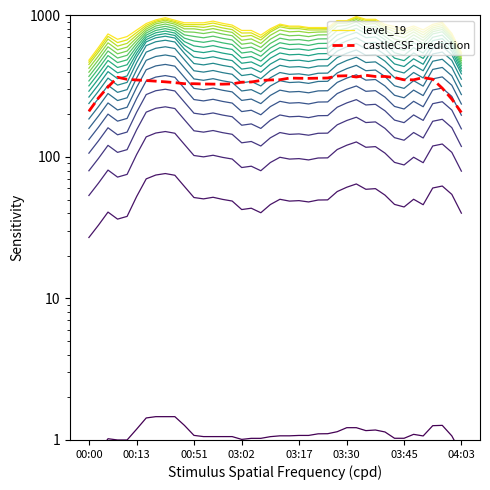

What is the highest value of the level_19 series?

983.0